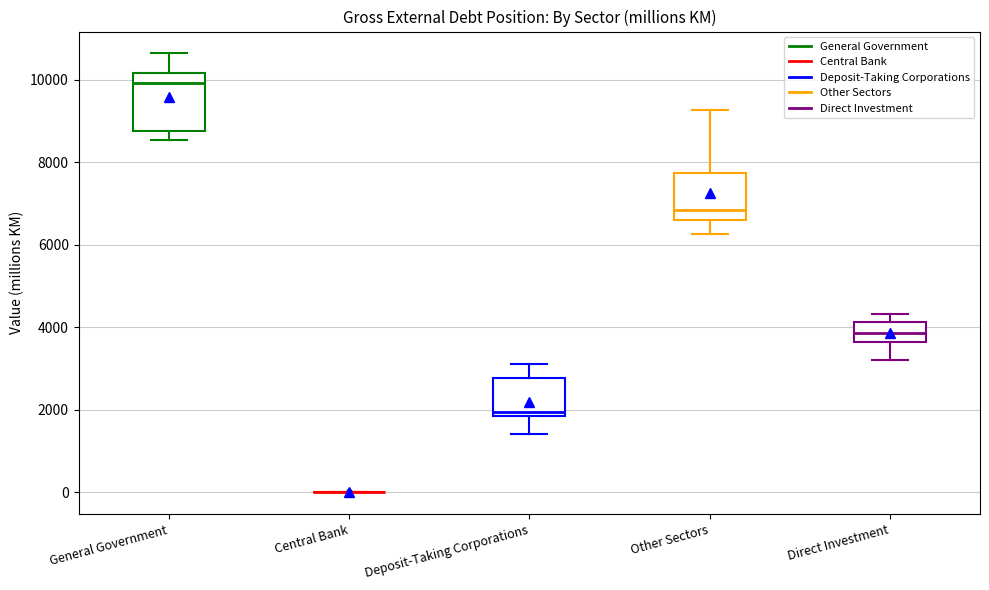

Reading left to right, read every box against the y-axis: the position of its median line, the range the box covers, and the ends of its whiskers. The values are not printed on the chart, so give them approximately, as read against the axis.

General Government: median 10000, box 8800 to 10200, whiskers 8600 to 10600
Central Bank: box collapsed to a line at 0, whiskers 0 to 0
Deposit-Taking Corporations: median 2000, box 1800 to 2800, whiskers 1400 to 3200
Other Sectors: median 6800, box 6600 to 7800, whiskers 6200 to 9200
Direct Investment: median 3800, box 3600 to 4200, whiskers 3200 to 4400